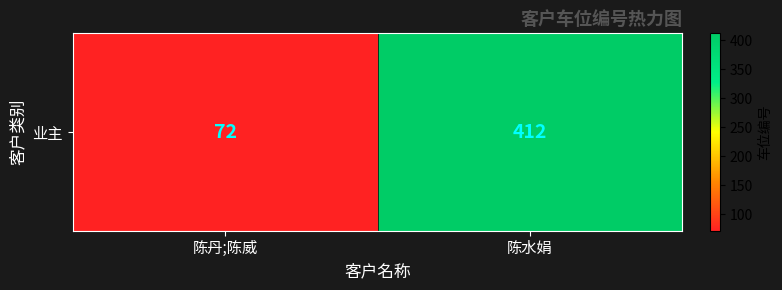

List the labels in order of value, smallest first.

陈丹;陈威, 陈水娟